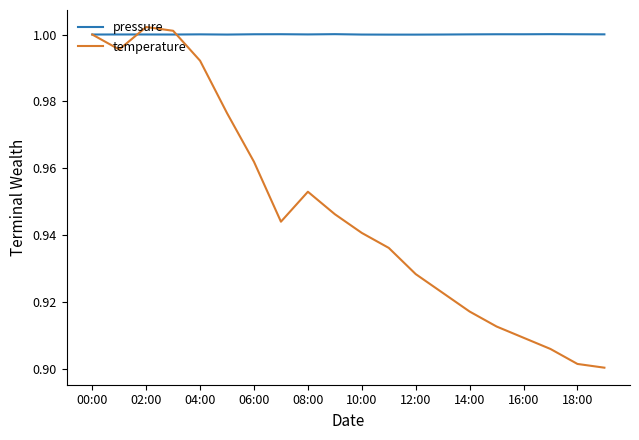

Rank the series by their average value, from highest to lowest.

pressure, temperature